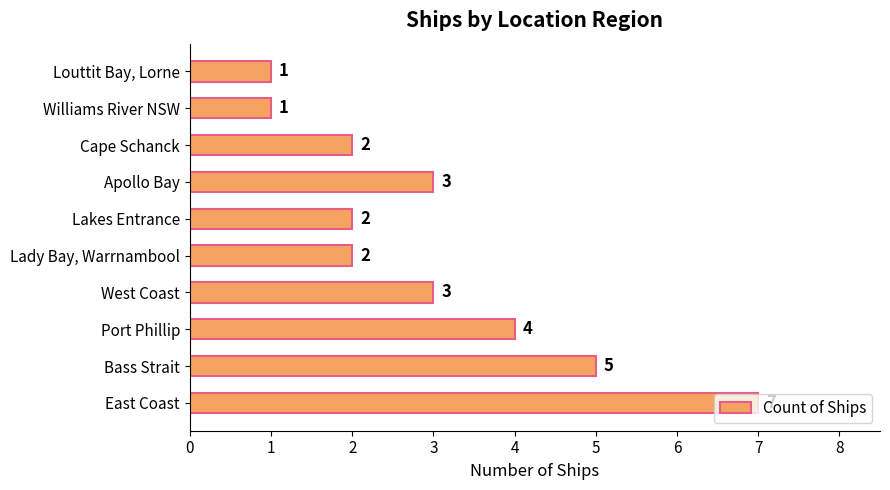

What is the maximum value shown in the chart?

7